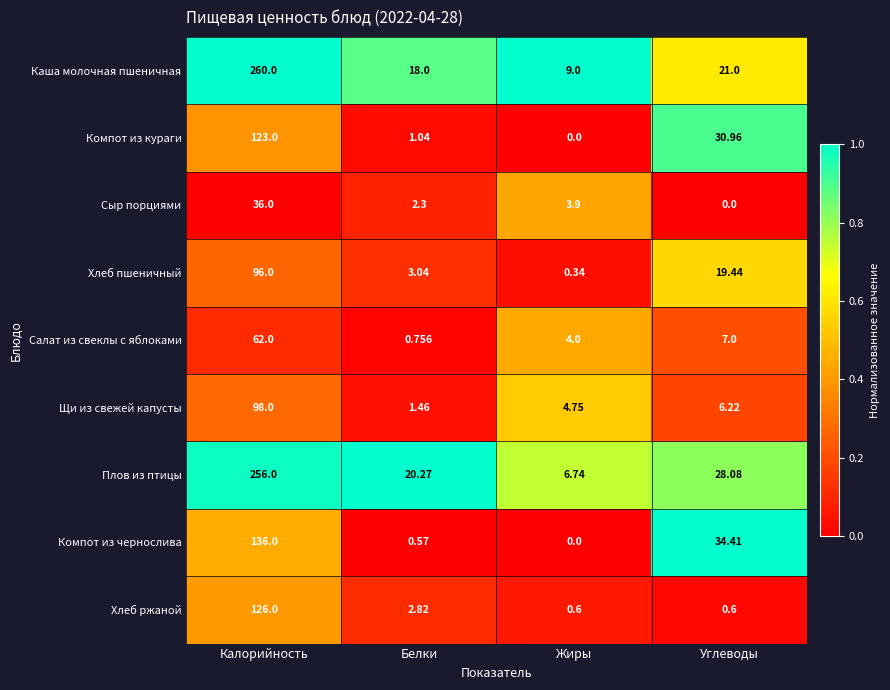

What is the total value across all series at Углеводы?

147.7